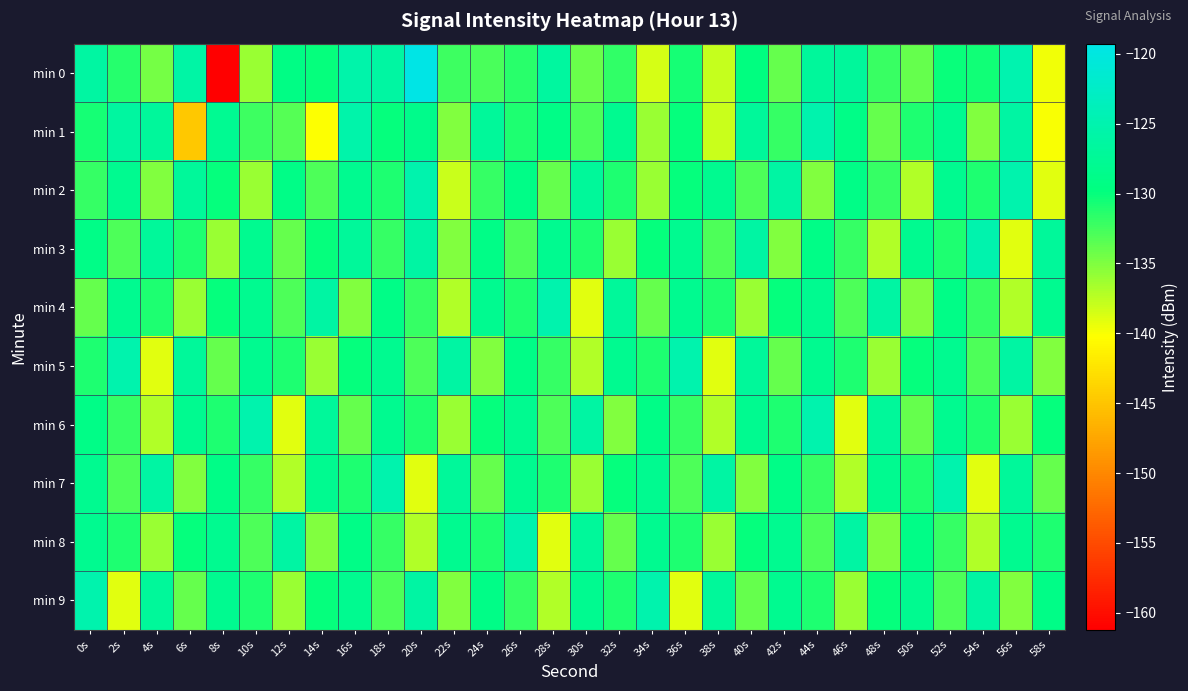

At which category is the sum across all series the highest?

52s